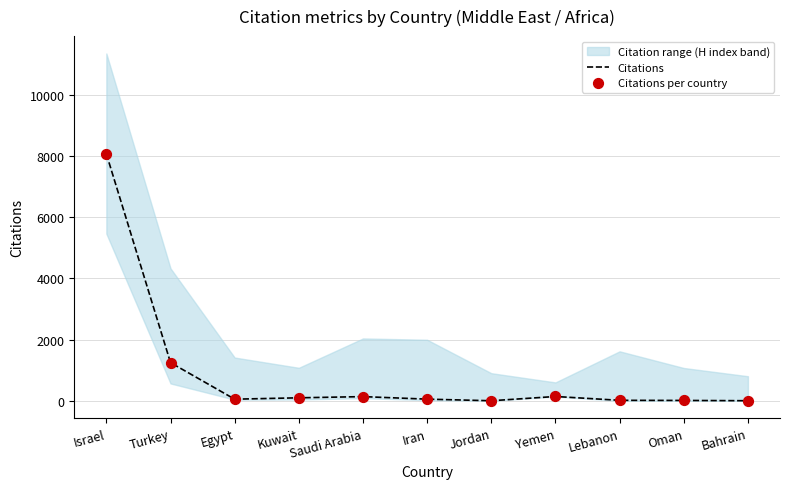

Which series reaches the minimum Y coordinate?

Citations